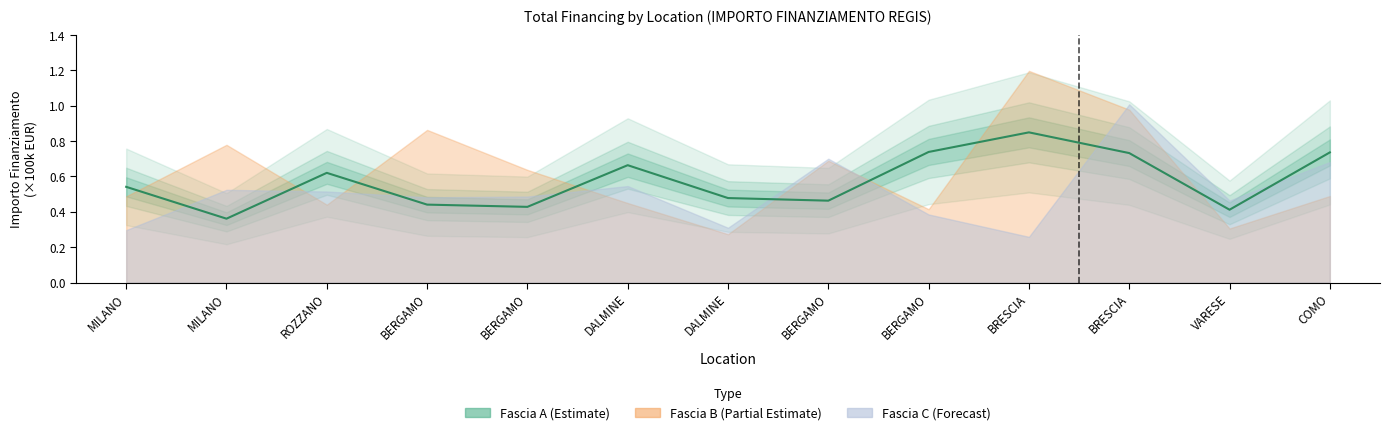

What is the average value?

0.6